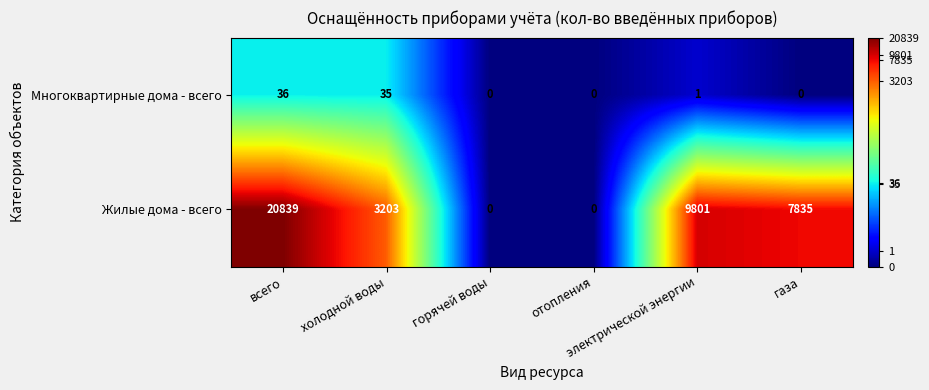

How many data points does each series have?

6